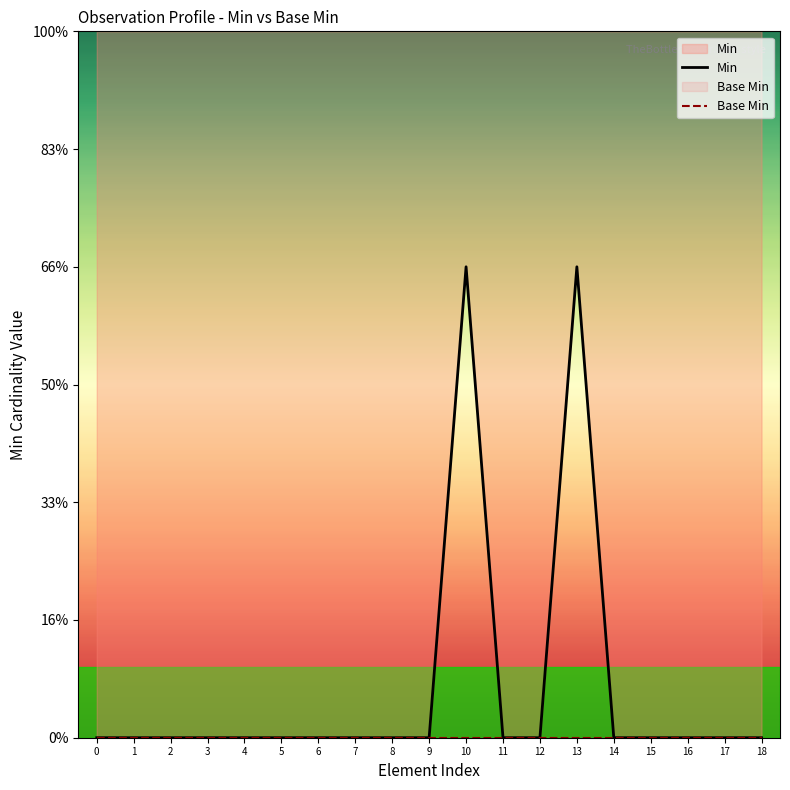

True or false: Min and Base Min intersect in this chart.

False